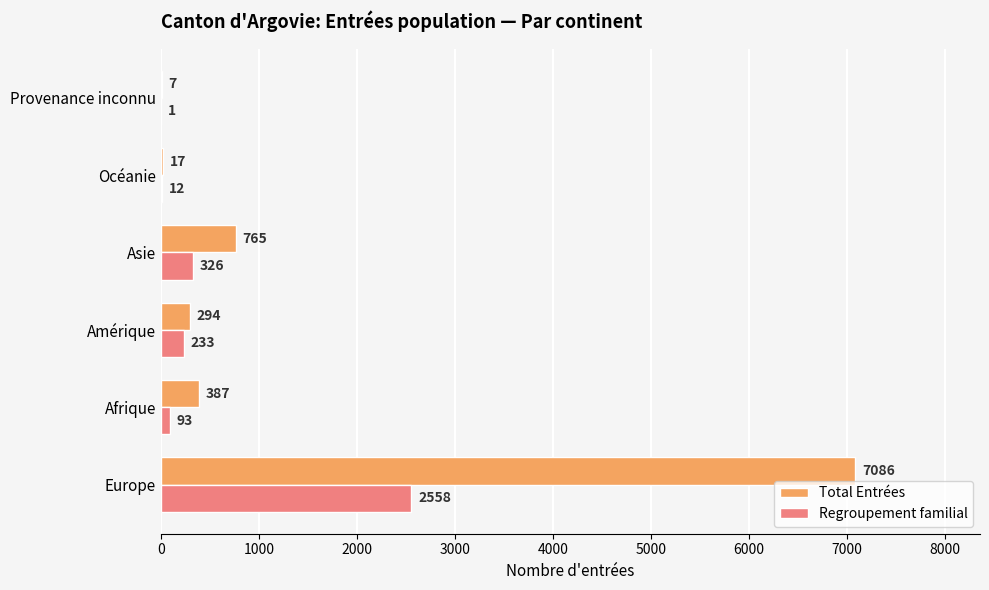

Which series has the largest total across all categories?

Total Entrées